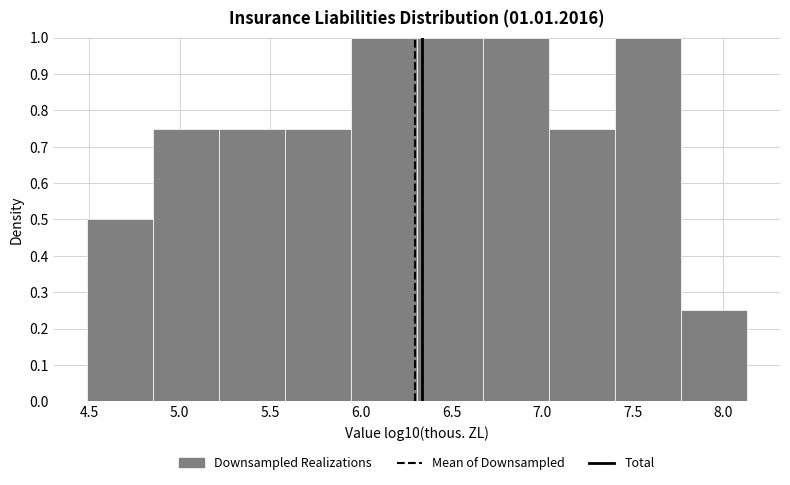

How tall is the bar that spans 4.50 to 4.85 on the x-axis? Neither the bar edges nor the heights are printed on the chart, so give them approximately, as read against the axes.

0.50